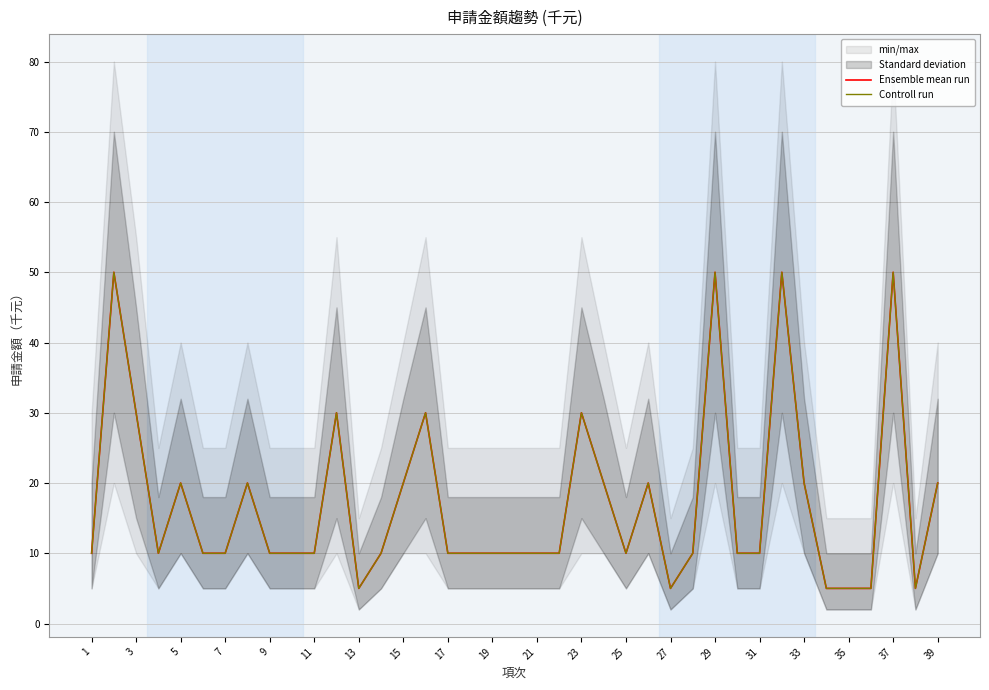

Is this an area chart (filled region under the line)?

No